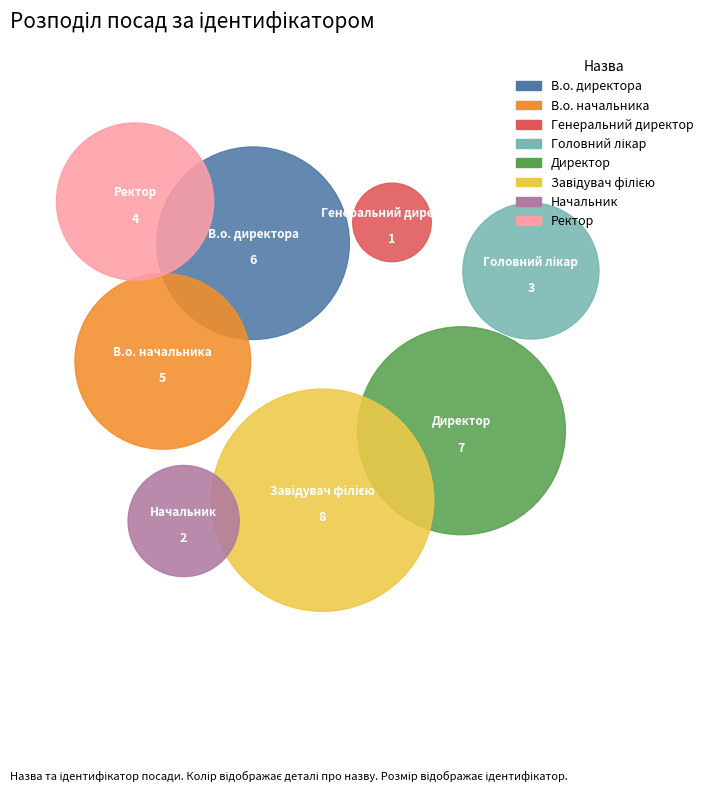

Between Директор and Генеральний директор, which is larger?

Директор